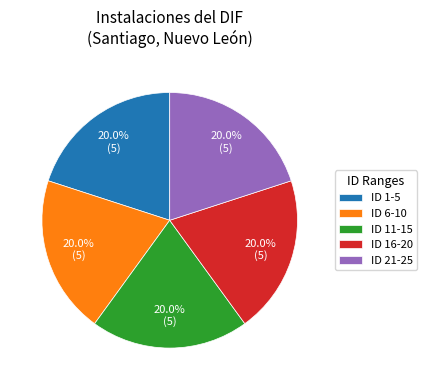

How many slices are in this pie chart?

5